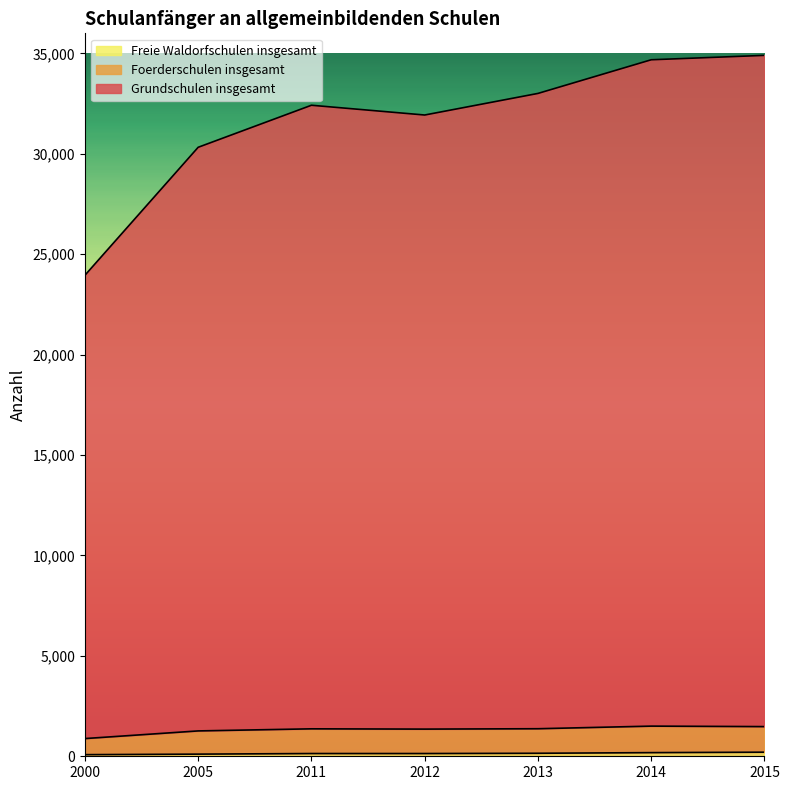

What is the approximate value of Foerderschulen insgesamt at 2015?

1478